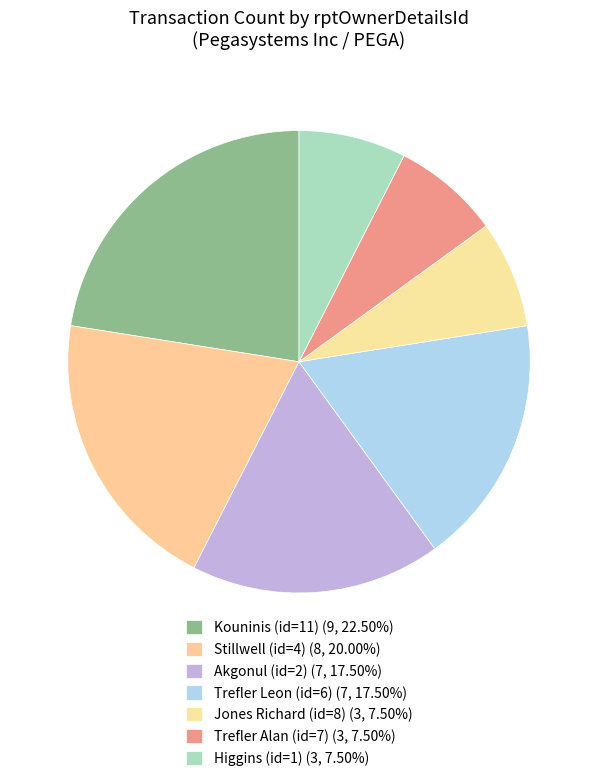

How many slices are in this pie chart?

7